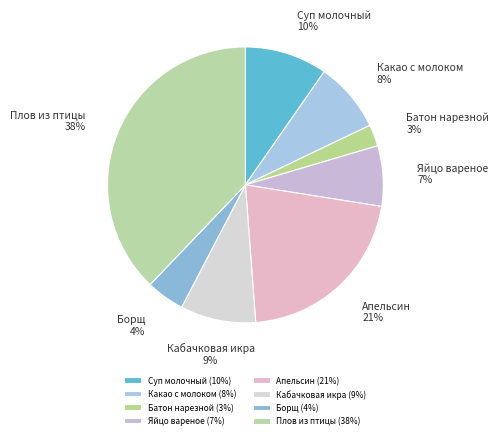

Combined, do Кабачковая икра and Плов из птицы account for over 50%?

No